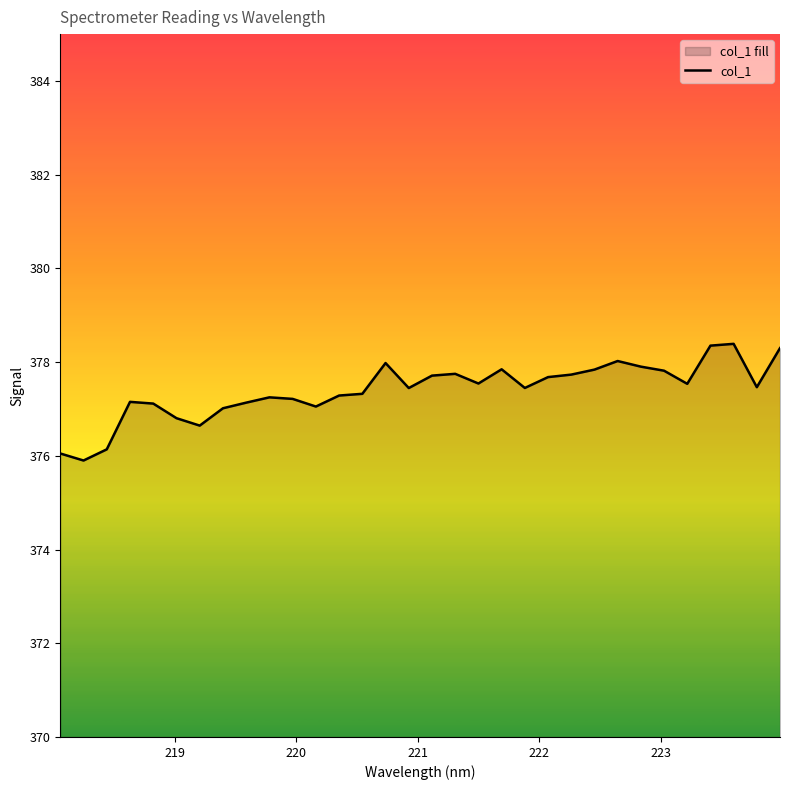

What is the minimum value shown in the chart?

375.9